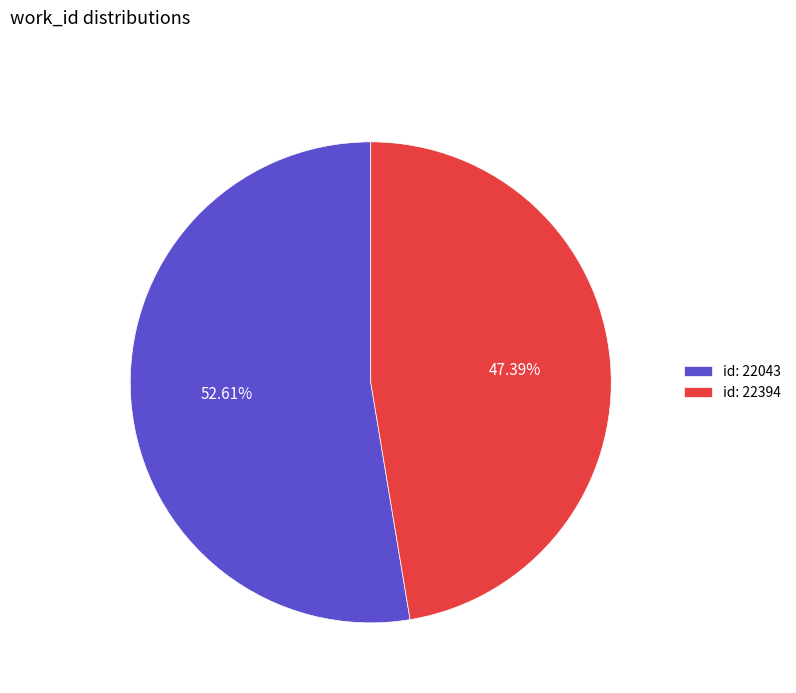

Is id: 22394 the majority of the pie?

No